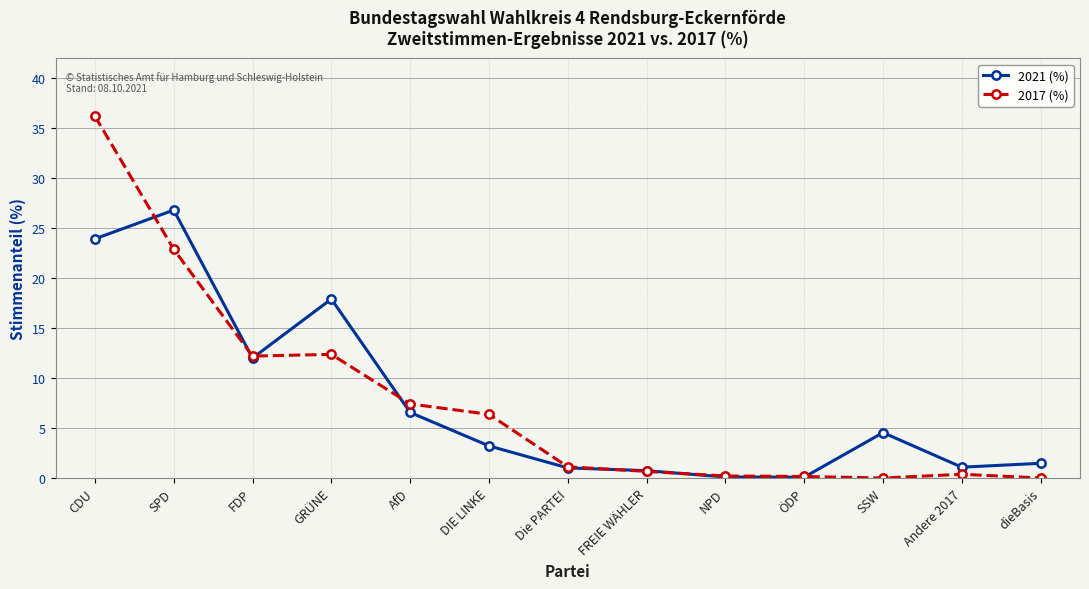

The 2017 (%) series shows 36.2 at CDU. True or false?

True